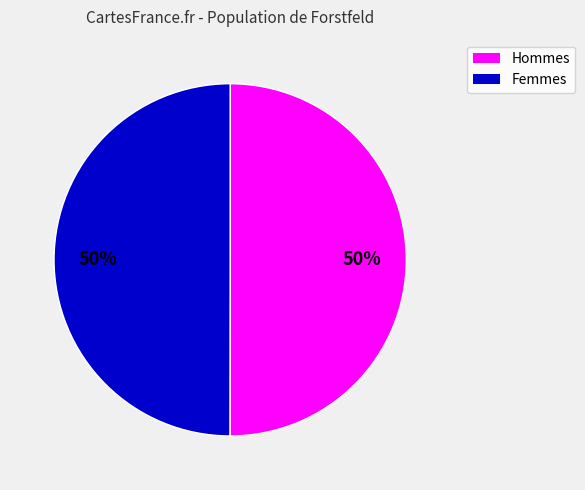

How many segments does this pie chart have?

2